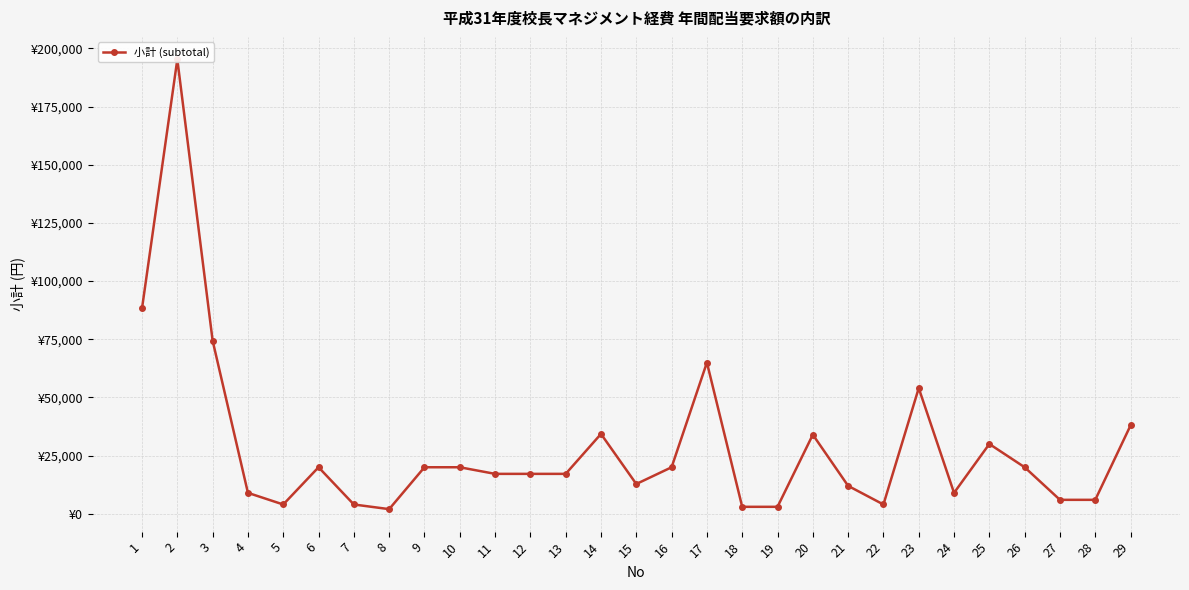

At which category does the data reach its first local valley?

5